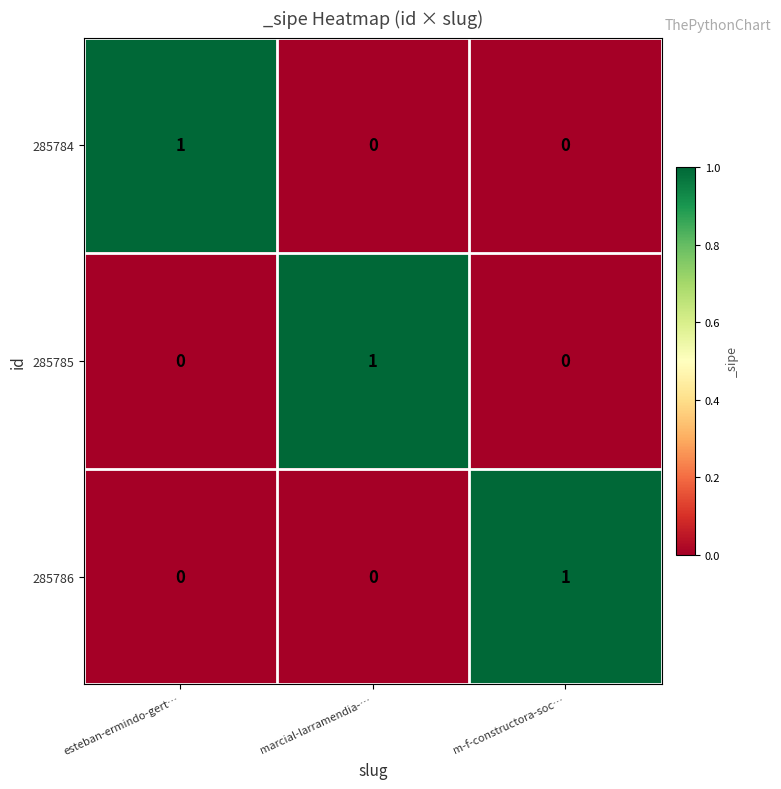

Is it true that 285784 equals 0 at marcial-larramendia-…?

True